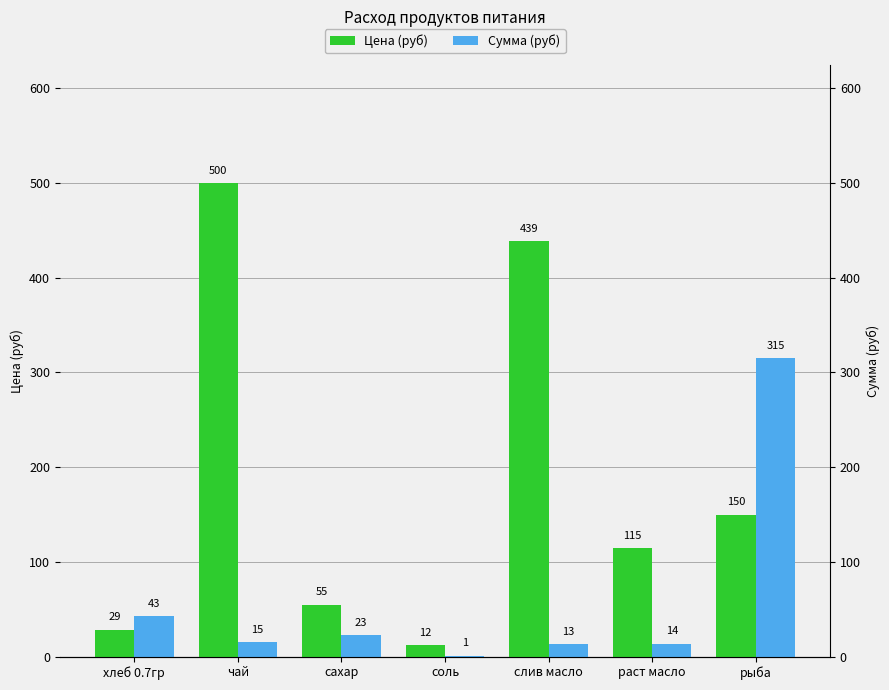

What is the label of the 5th bar from the right?

сахар